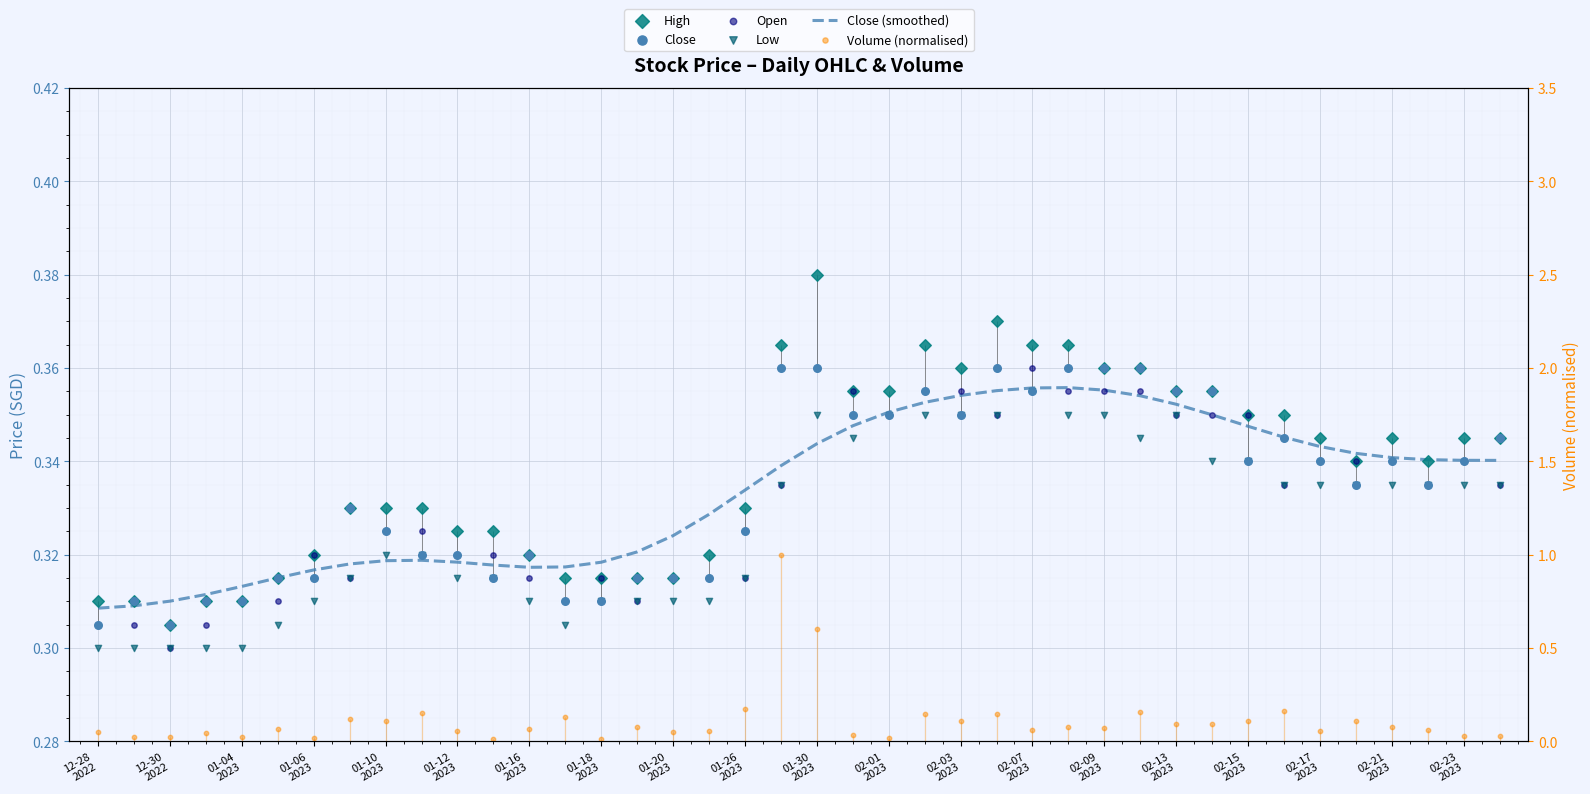

Which series has the largest total across all categories?

High